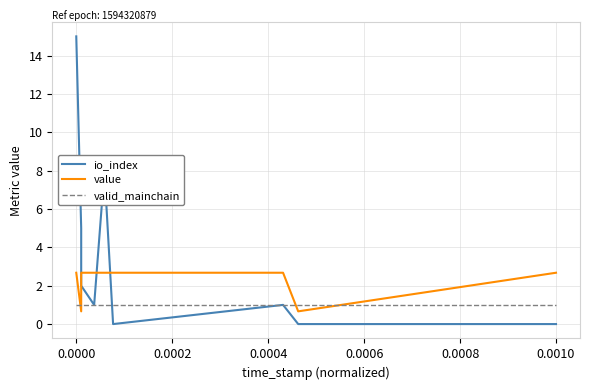

What is the label of the 5th point from the left?

0.0006